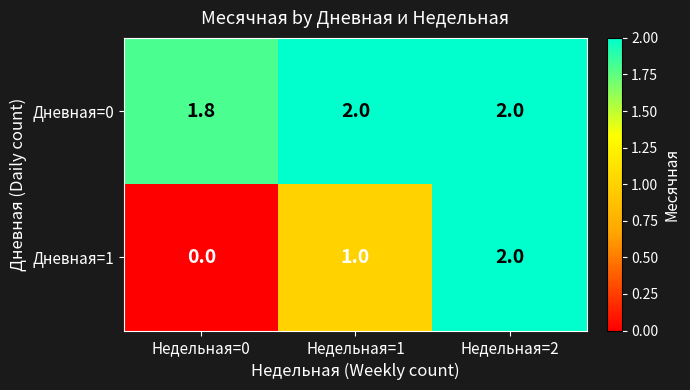

Which category has the lowest value across all series?

Недельная=0